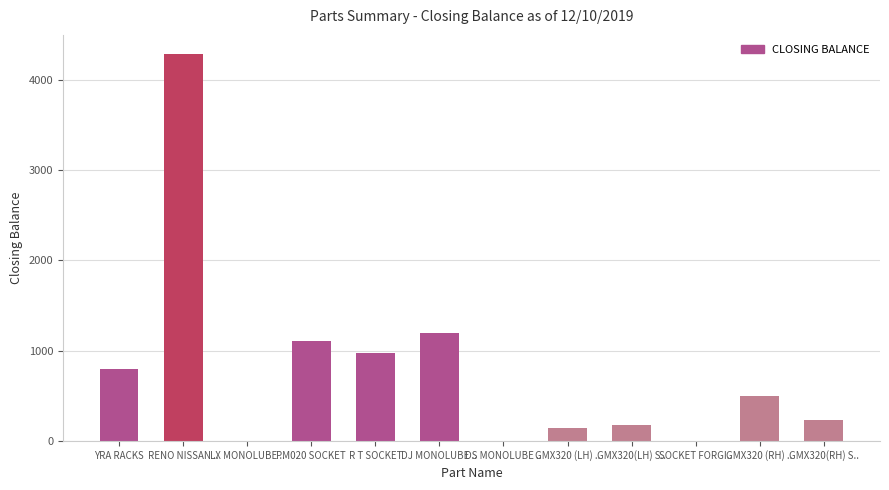

True or false: the data shows 1160 at YRA RACKS.

False